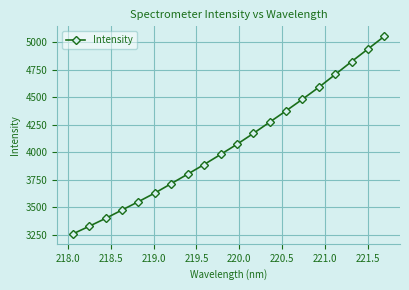

What is the smallest value displayed?

3255.9